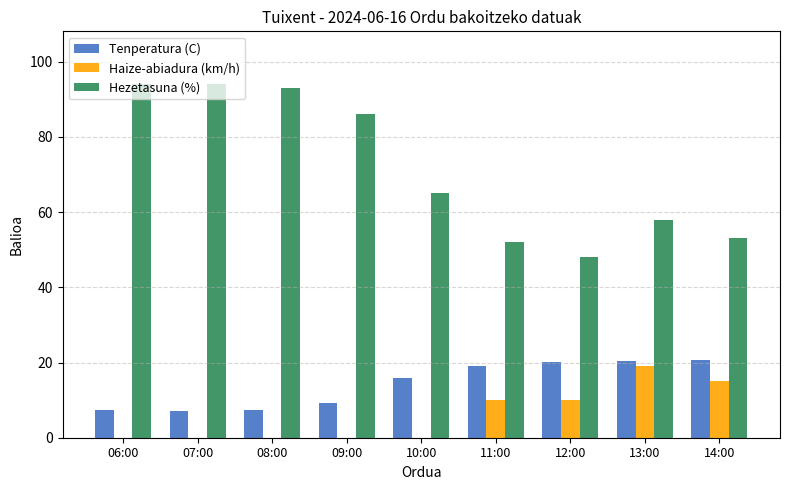

The value of Hezetasuna (%) at 10:00 is 65.0. True or false?

True